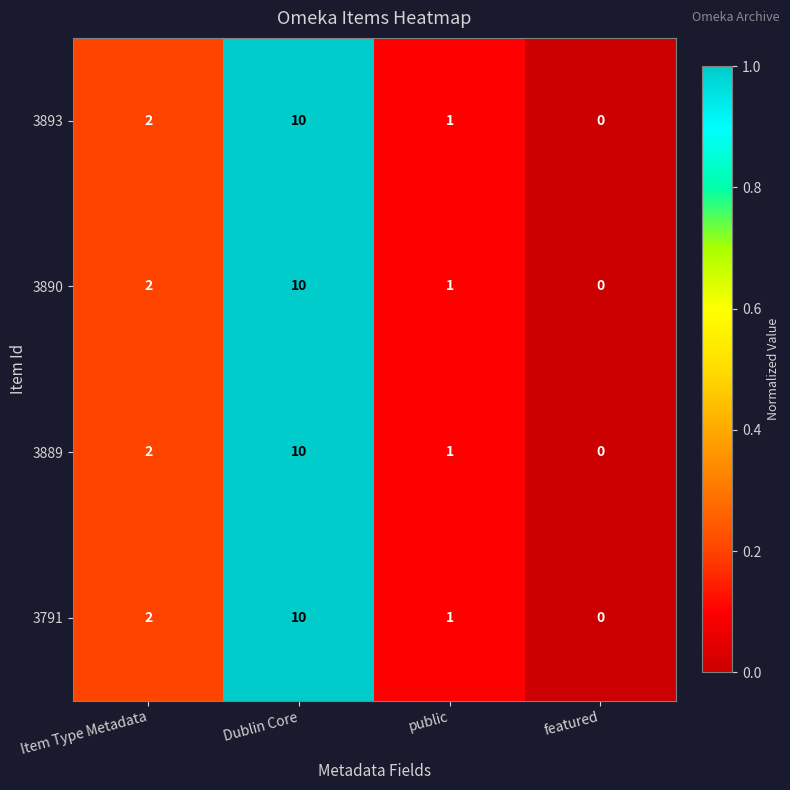

Where is 3893 nearest to the value 5?

Item Type Metadata